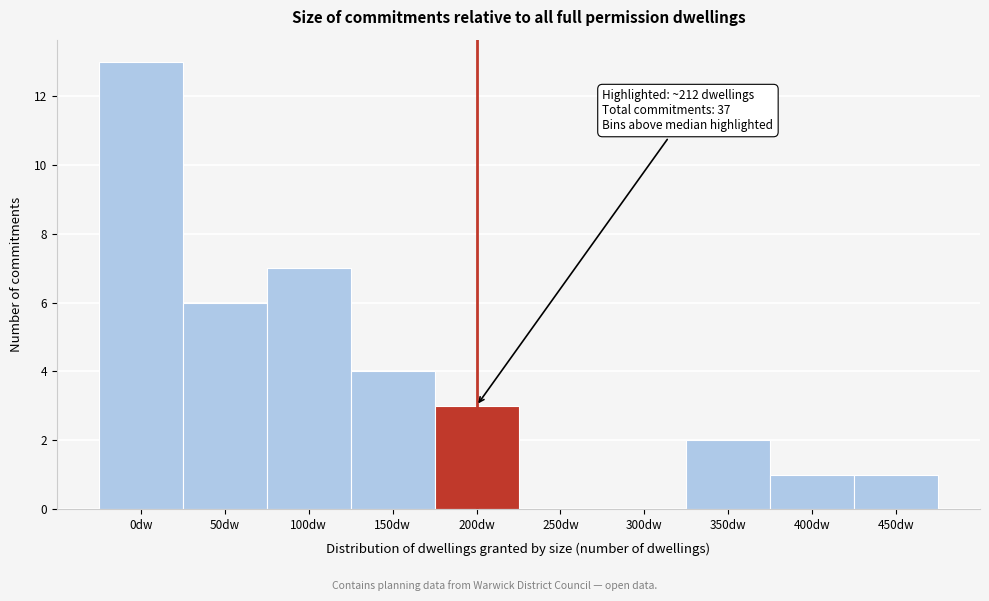

Reading right to left, extract all data points from this chart.

450dw=1	400dw=1	350dw=2	300dw=0	250dw=0	200dw=3	150dw=4	100dw=7	50dw=6	0dw=13